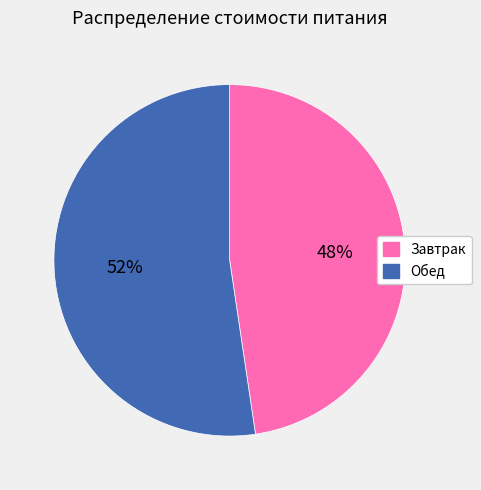

Which slice represents more than half of the pie?

Обед